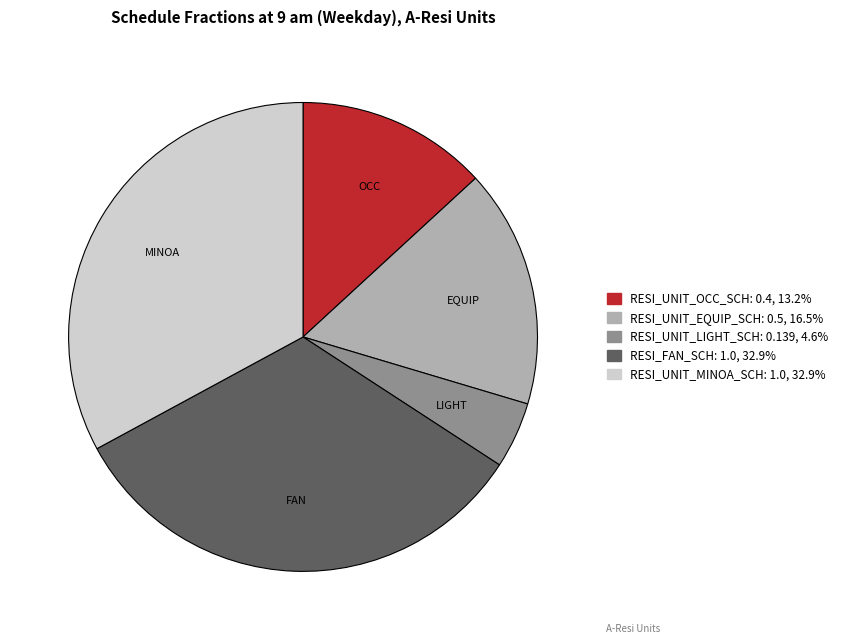

Is there a majority slice in this chart?

No